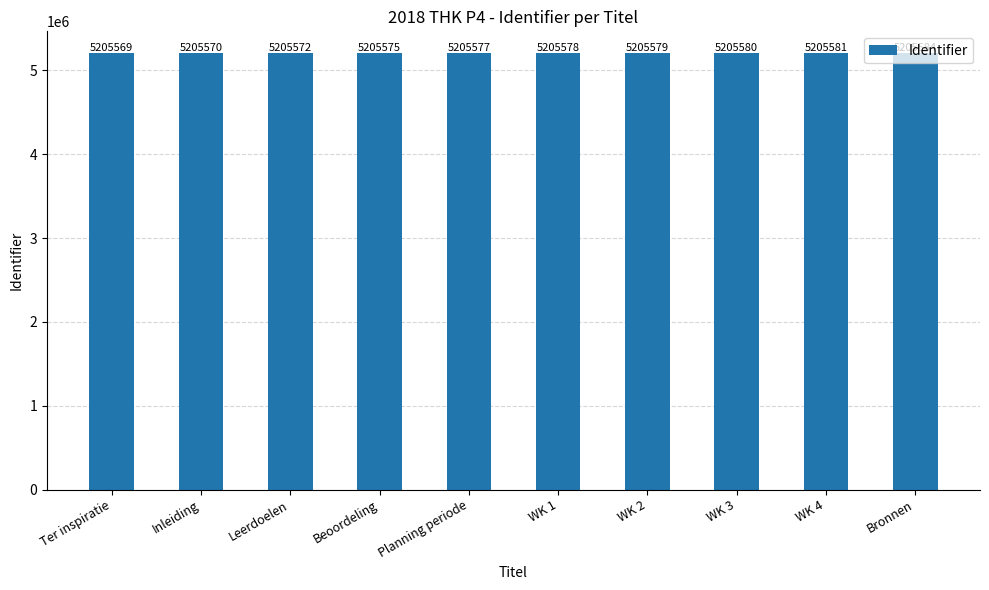

What is the approximate value at Bronnen, to the nearest 5?

5205585